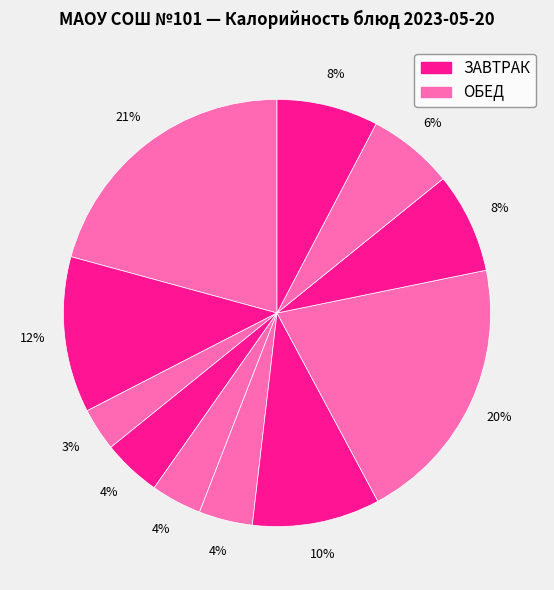

Count the number of slices in the pie.

11